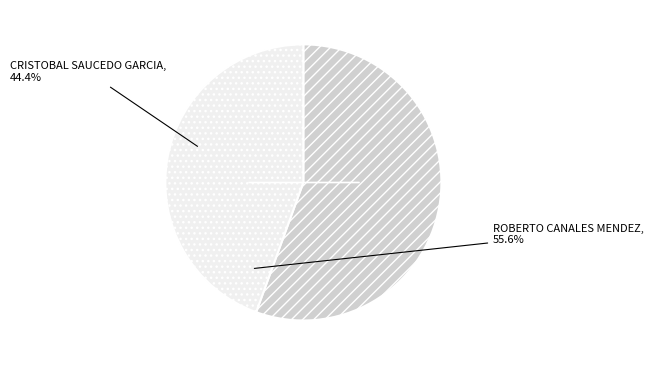

Is the sum of CRISTOBAL SAUCEDO GARCIA and ROBERTO CANALES MENDEZ greater than half?

Yes